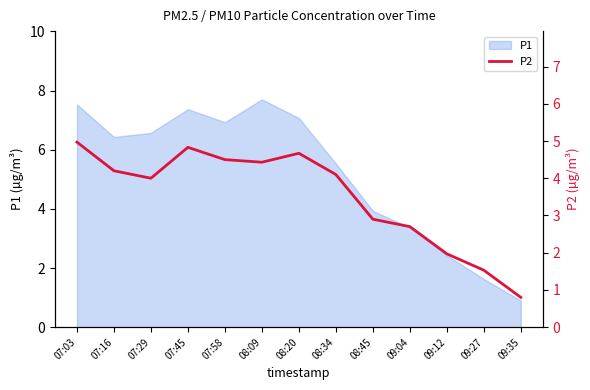

What is the difference between the second highest and minimum values?

4.0